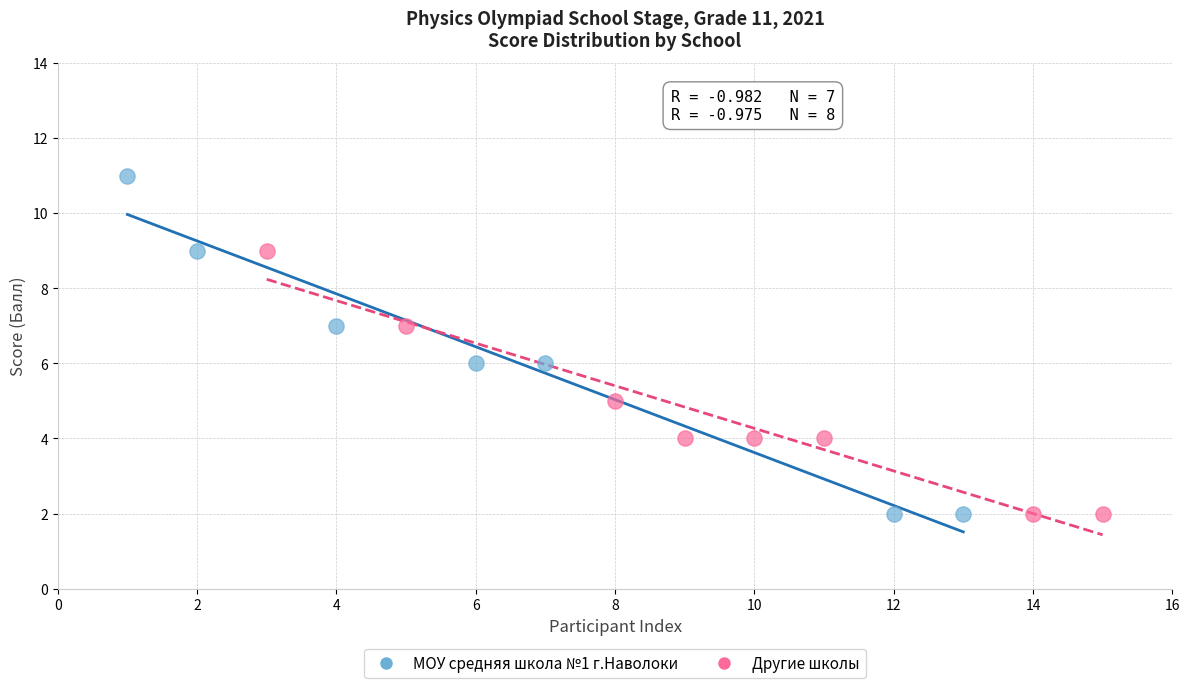

Which series has the widest spread of Y values?

МОУ средняя школа №1 г.Наволоки